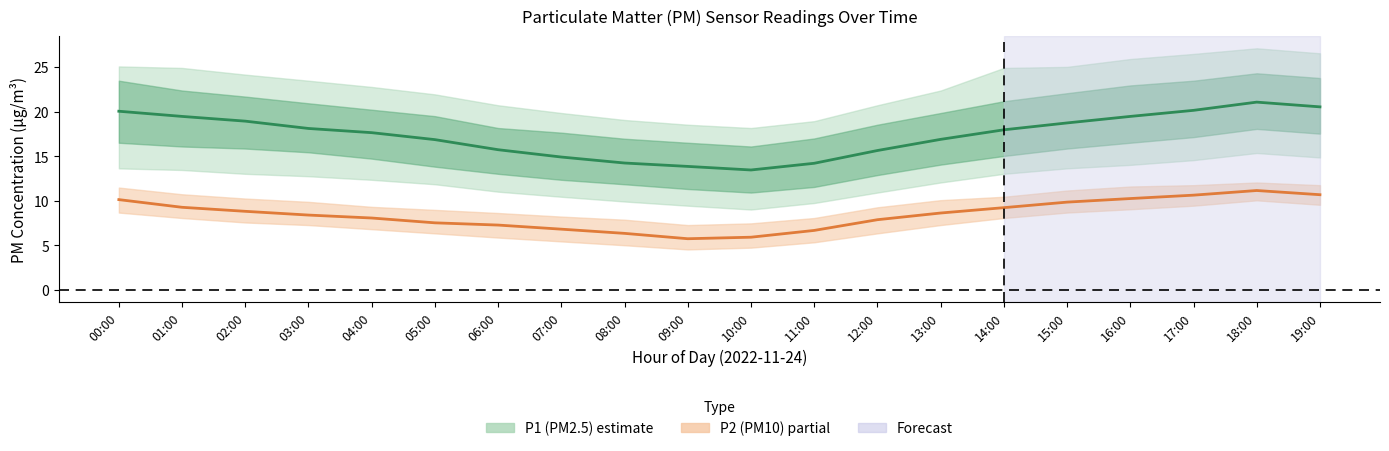

What is the label of the 1st point from the right?

19:00